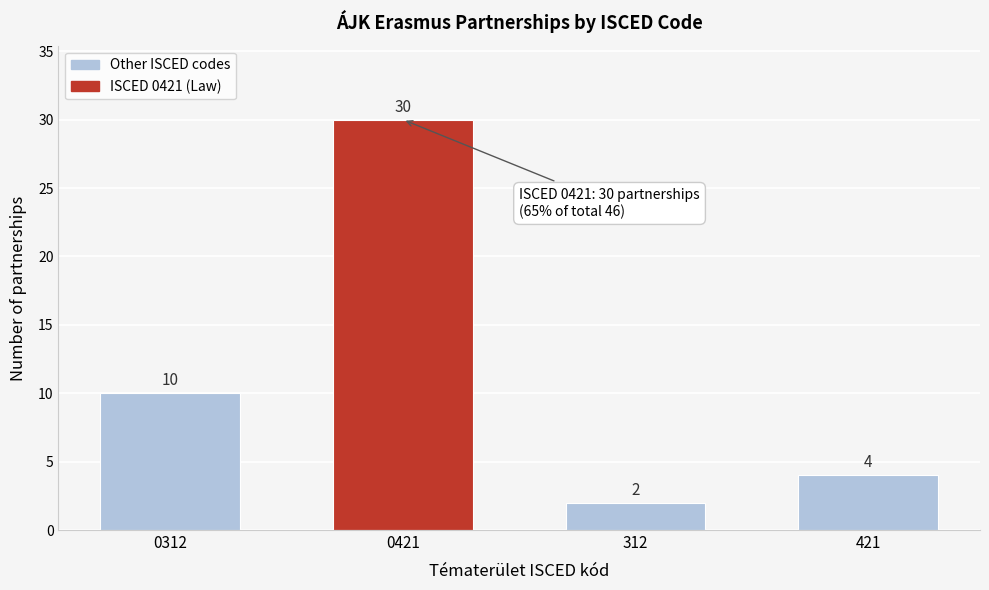

Reading right to left, list all the values displayed in this chart.

4	2	30	10